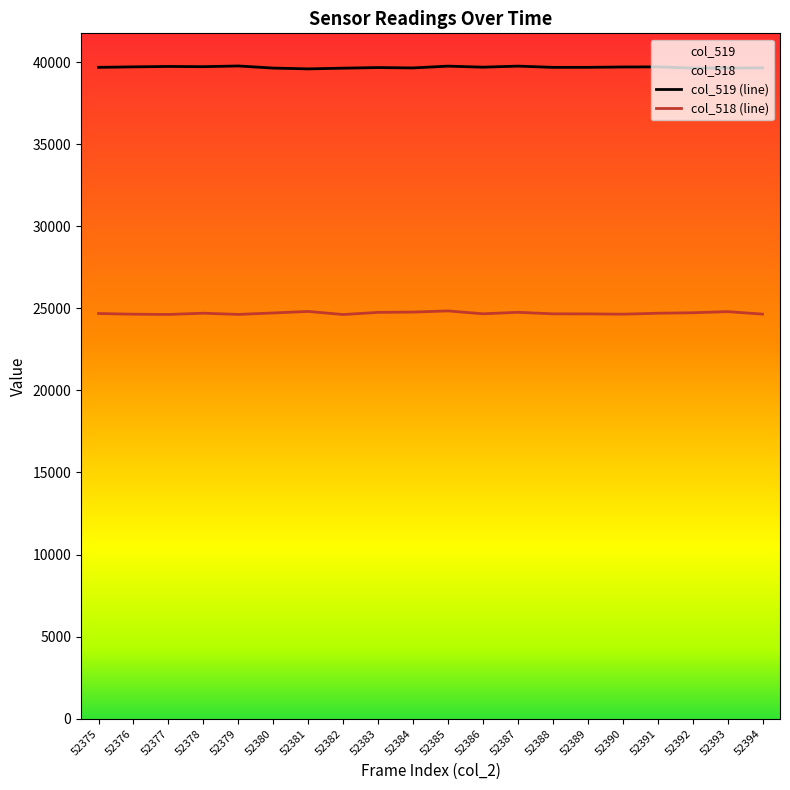

Where is the first local minimum for col_518 (line)?

52377